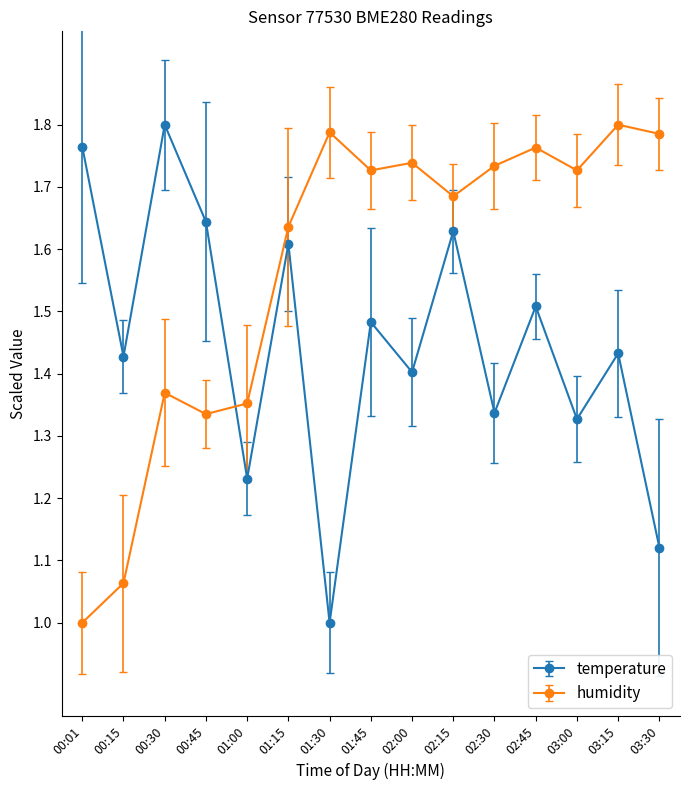

Where do humidity and temperature first cross each other?

00:45 and 01:00